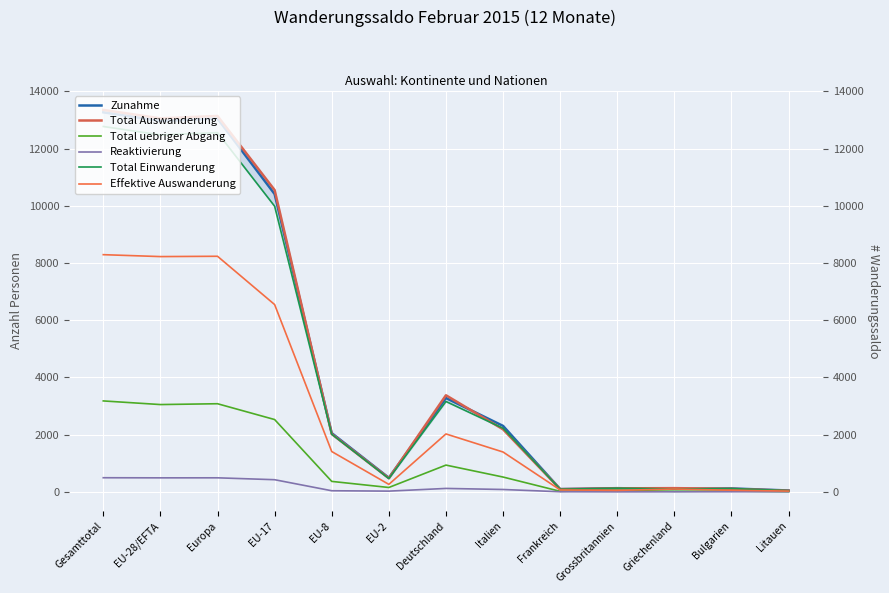

What is the sum of the Total Auswanderung values at Gesamttotal and EU-17?

23905